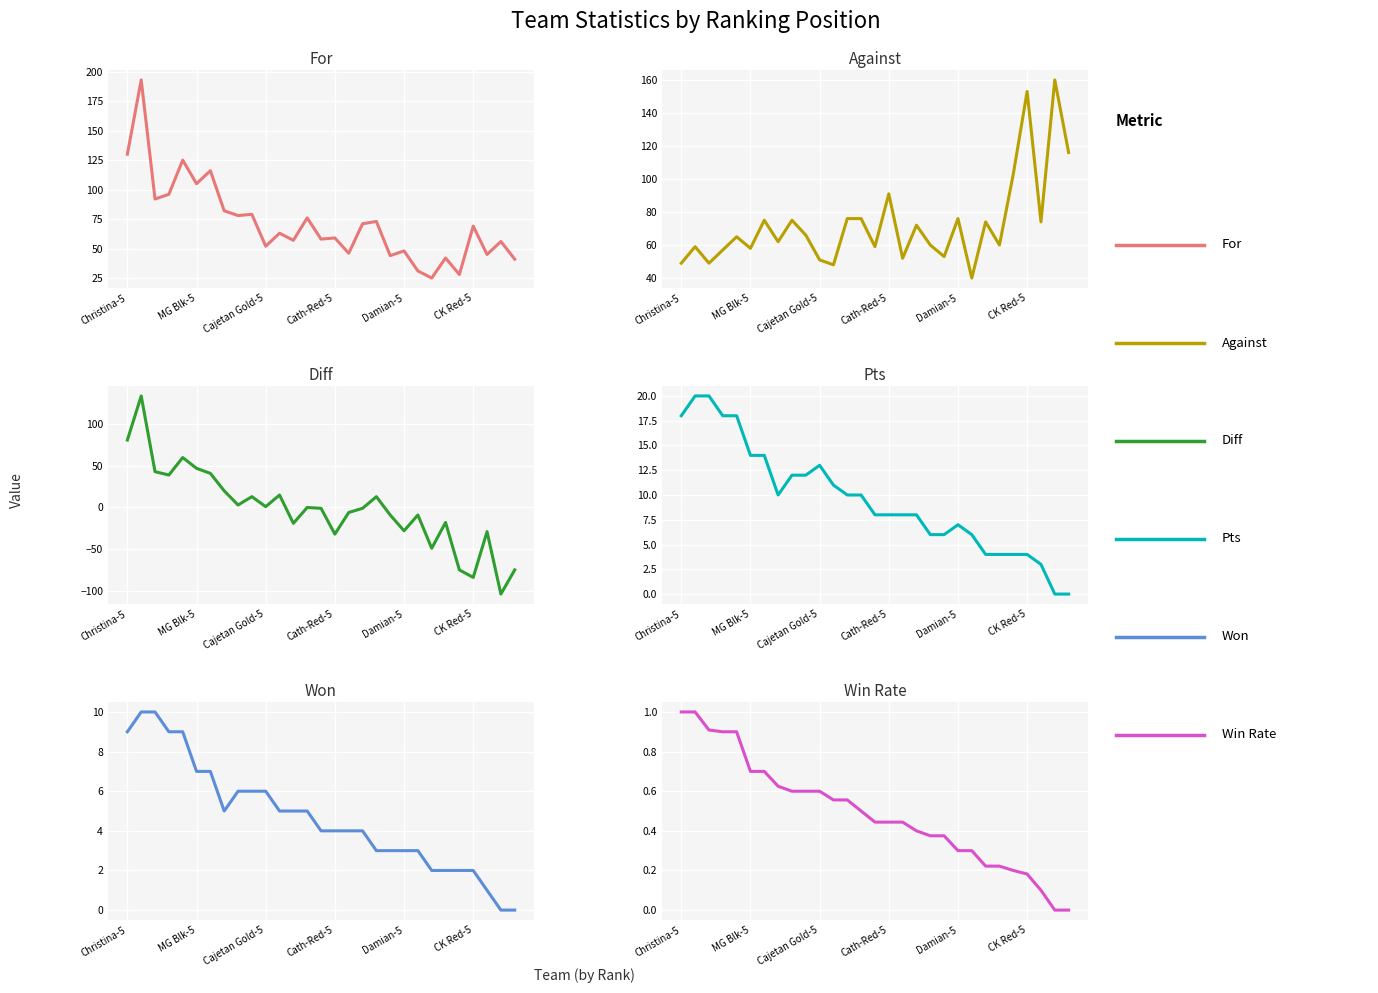

Rank the series by their maximum value, from highest to lowest.

For, Against, Diff, Pts, Won, WinRate